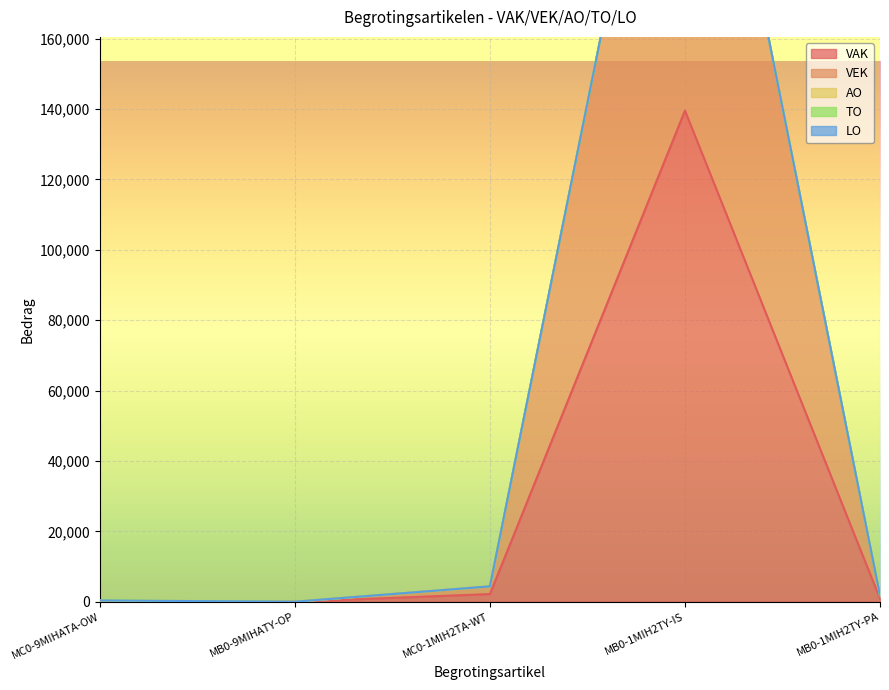

How many lines are shown in the chart?

5